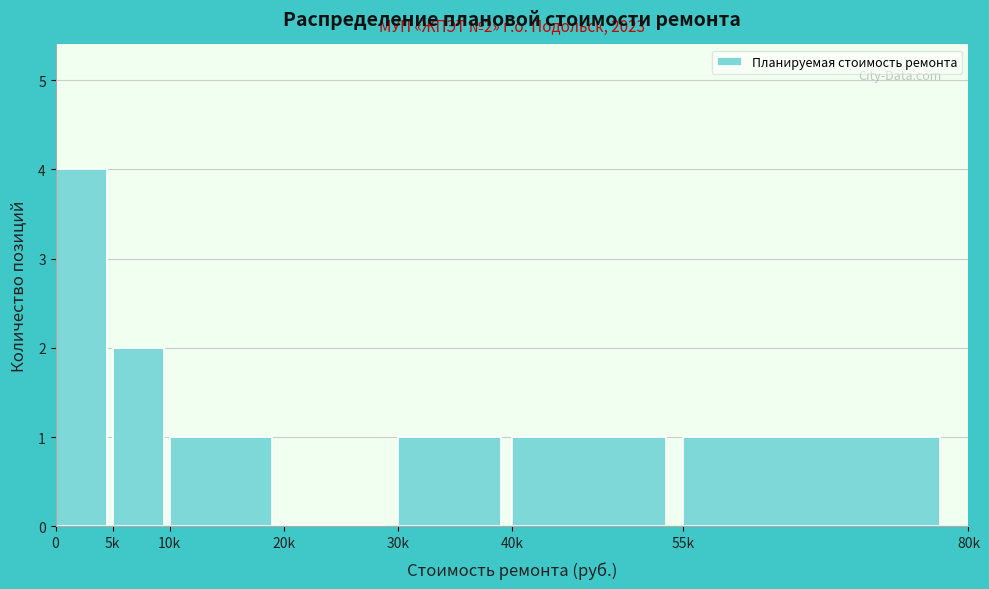

Reading right to left, list all the values displayed in this chart.

55k=1	40k=1	30k=1	20k=0	10k=1	5k=2	0=4